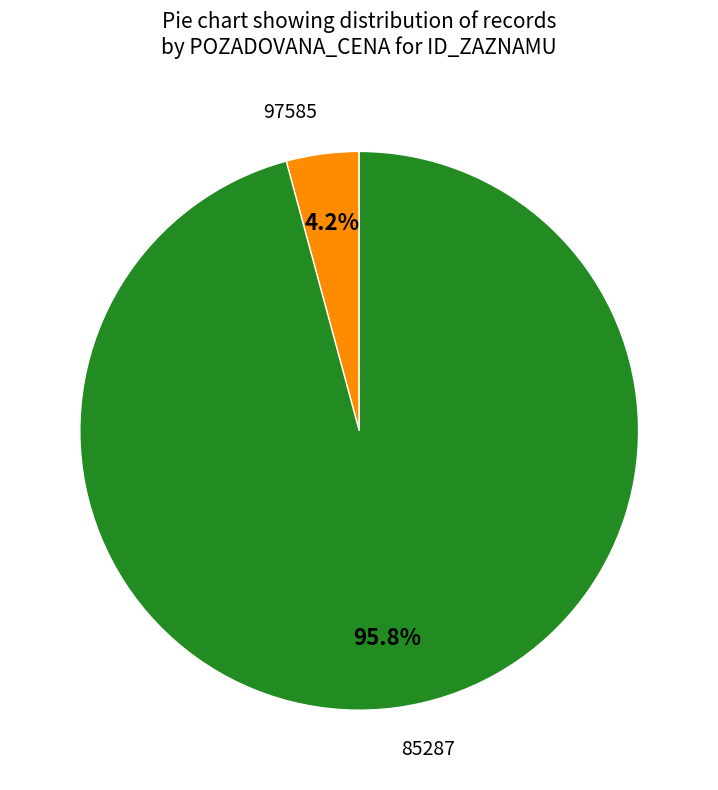

Is there any slice that represents more than half of the pie?

Yes